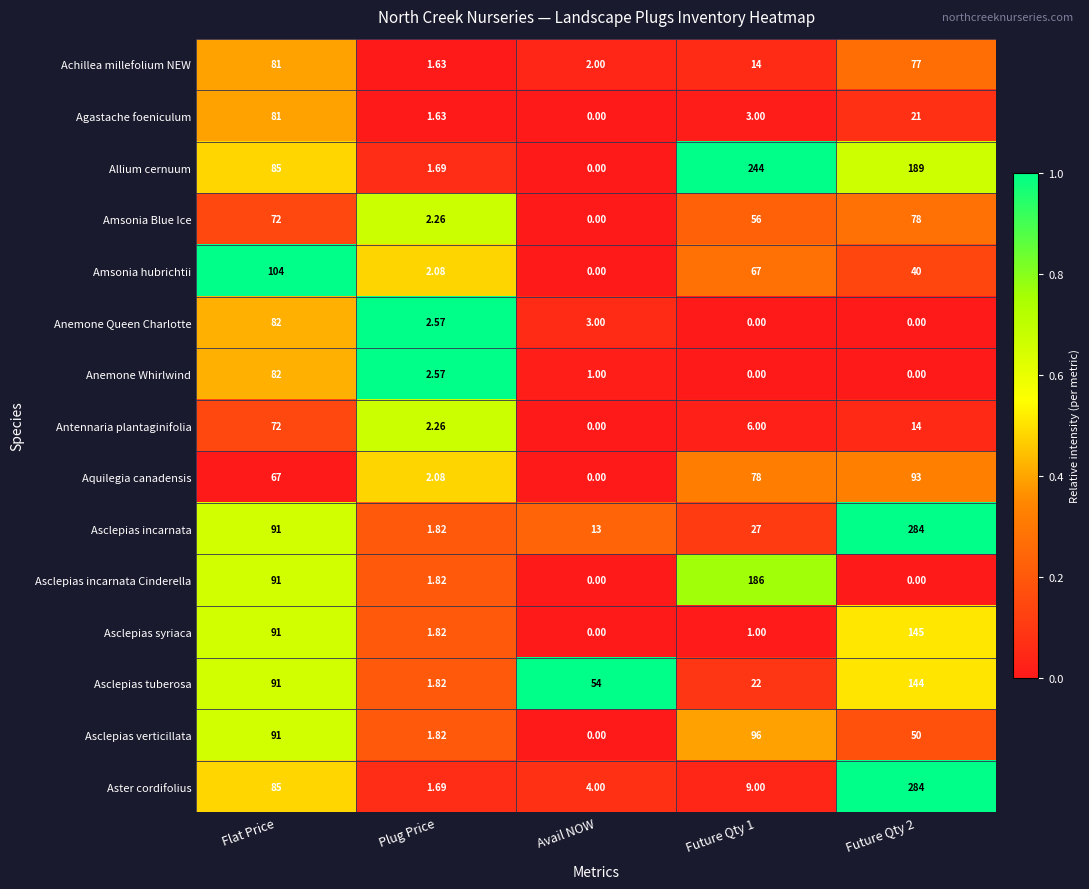

Which category has the lowest value in the Achillea millefolium NEW series?

Plug Price